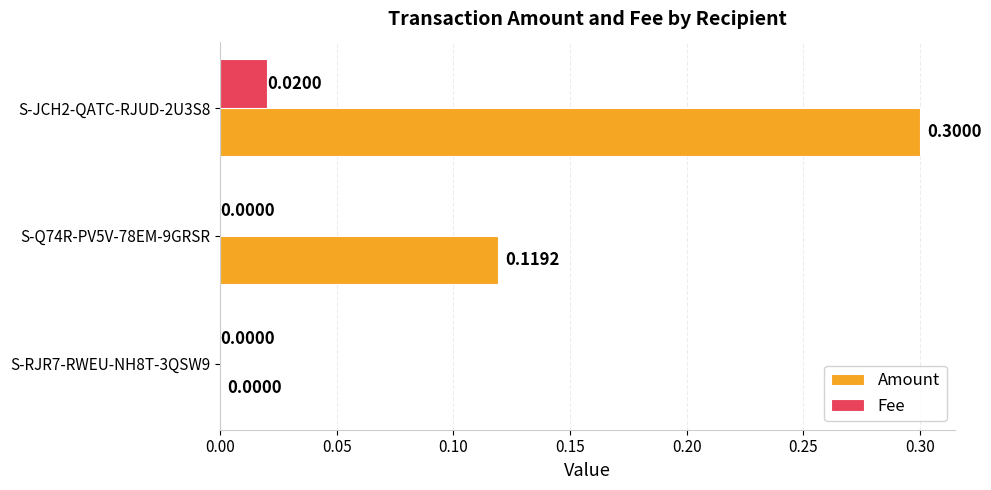

What is the total value across all series at S-JCH2-QATC-RJUD-2U3S8?

0.3